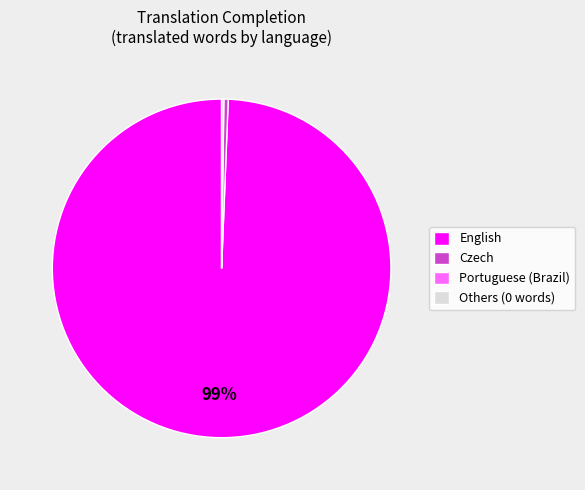

The Czech slice represents 0% of the pie. True or false?

True